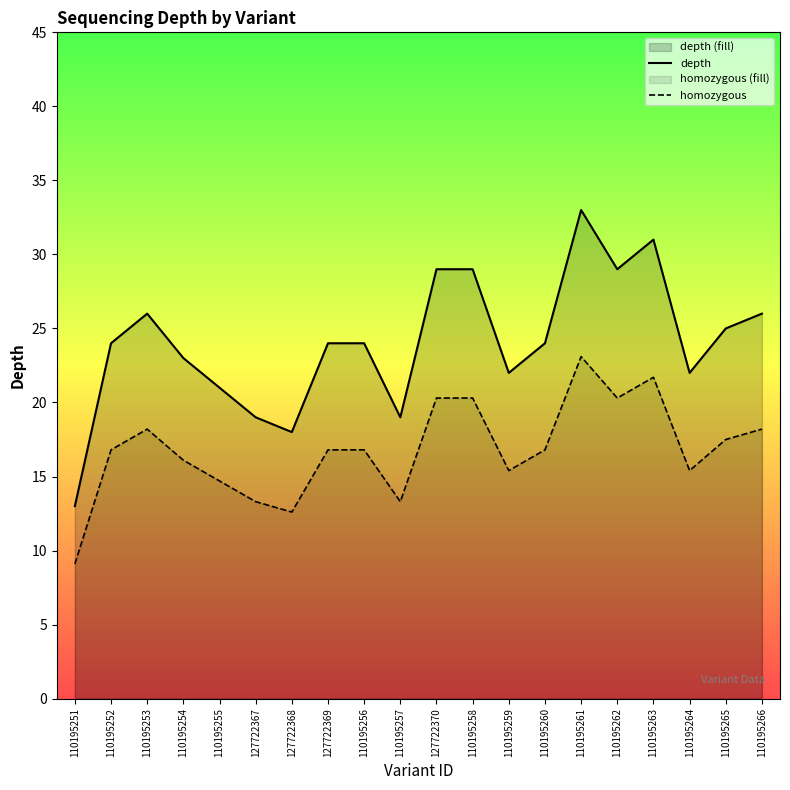

Which series has the largest range (max minus min)?

depth